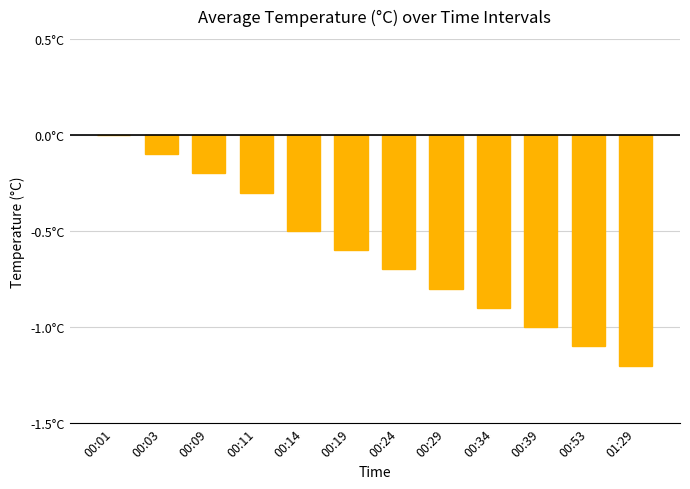

Are the bars horizontal?

No